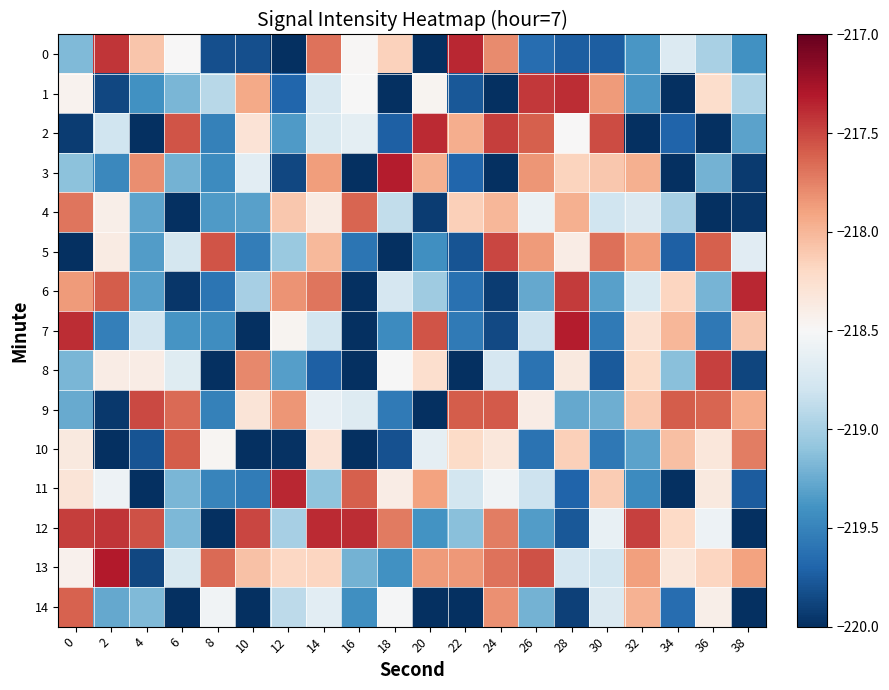

List the series in order of their peak value, lowest first.

4, 14, 10, 9, 5, 8, 1, 12, 2, 0, 6, 11, 7, 3, 13